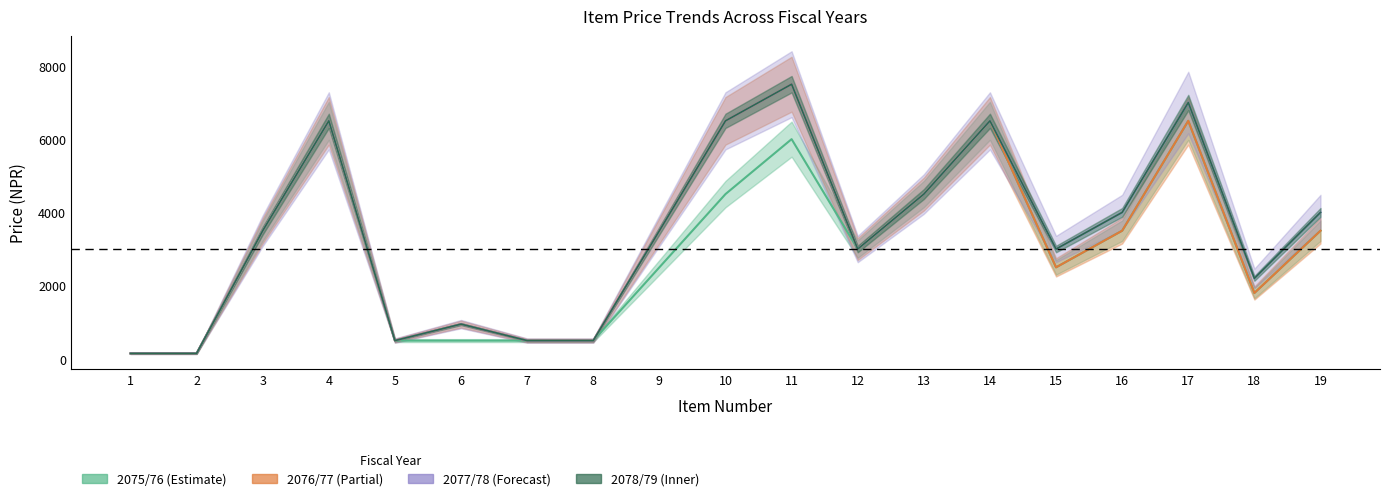

True or false: 2078/79 and 2075/76 cross at least once.

False